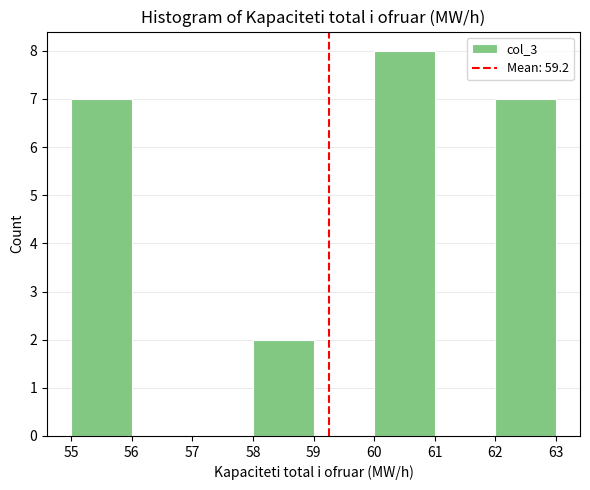

Over which range of the x-axis is the bar tallest?

60 to 61